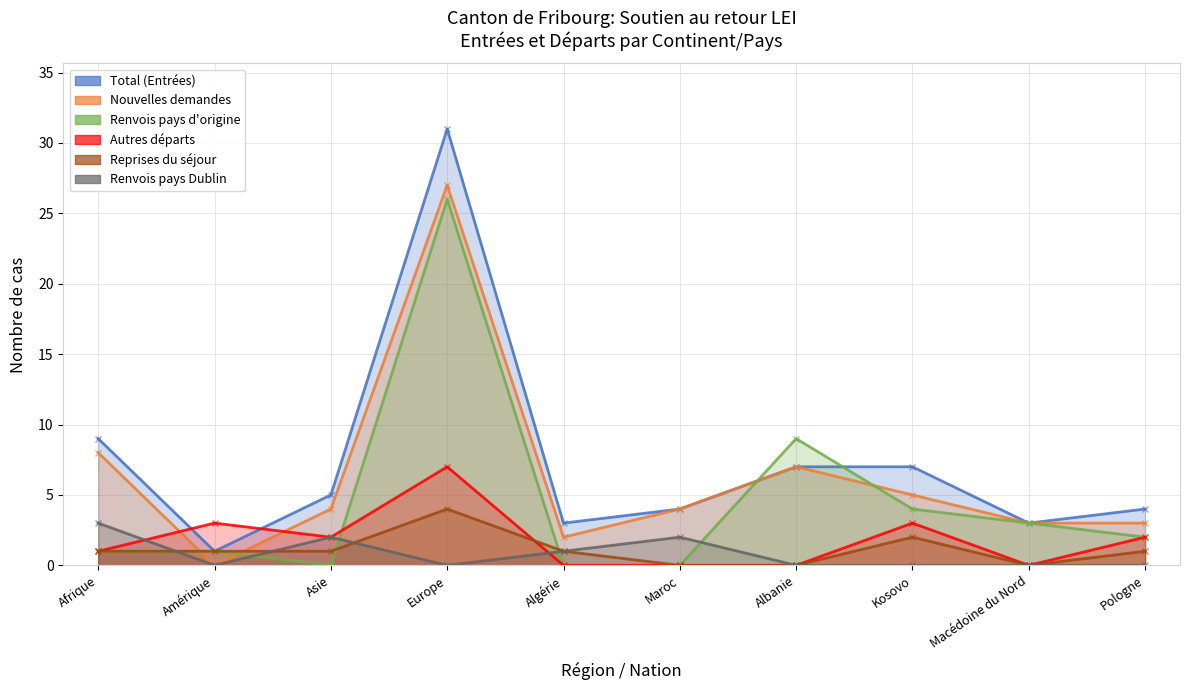

What is the spread (max minus min) of values at Kosovo?

7